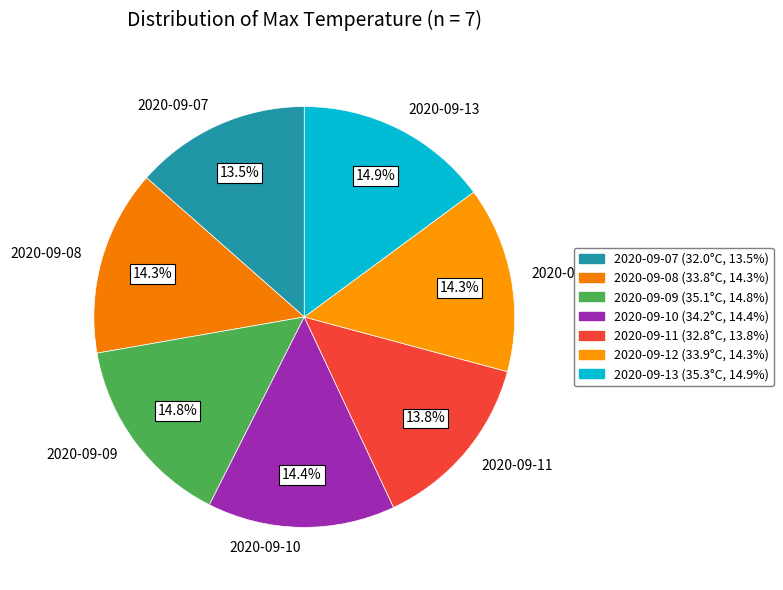

Is there a majority slice in this chart?

No